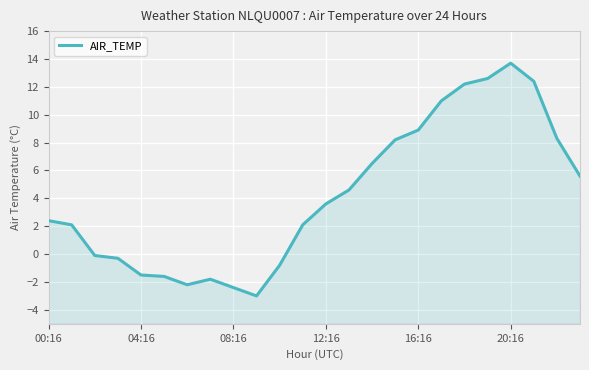

How many values are below zero?

9